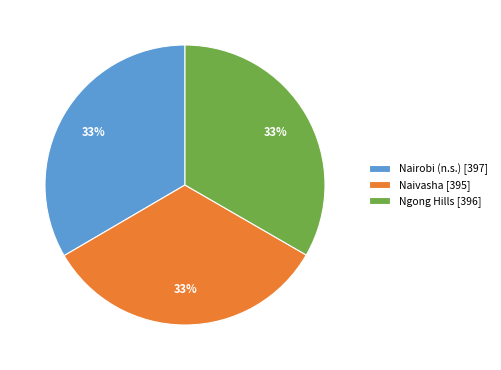

Is it true that Nairobi (n.s.) [397] is 33% of the pie?

True